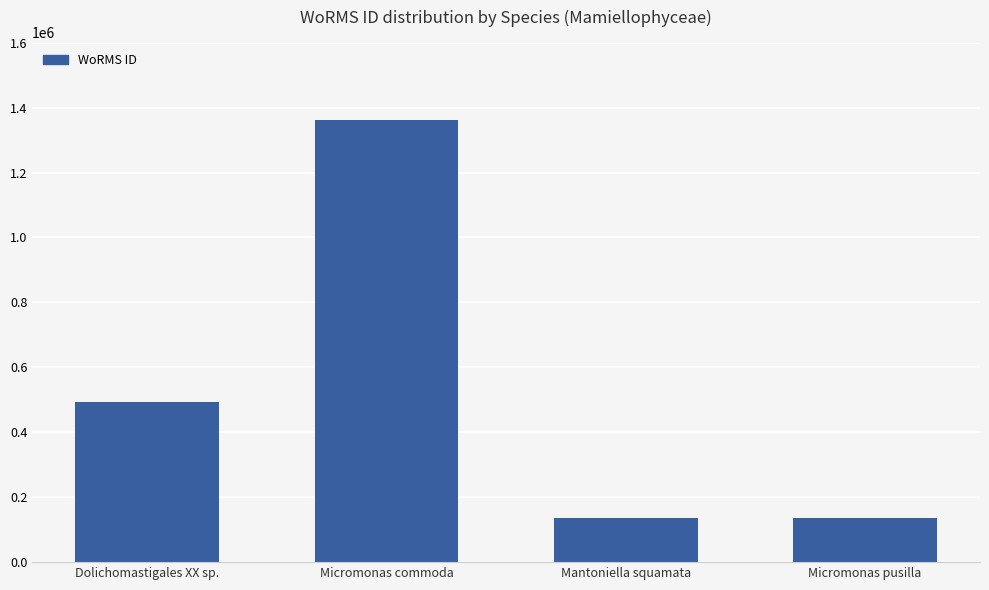

What position from the right is Micromonas commoda?

3